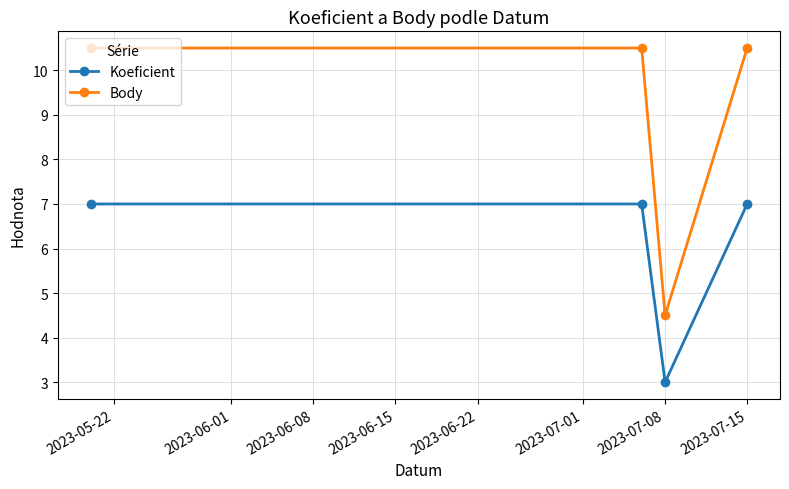

Rank the series by their maximum value, from highest to lowest.

Body, Koeficient